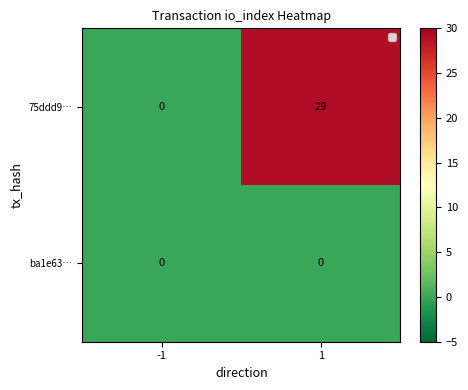

What value does the 75ddd9… series have at 1, to the nearest 5?

30